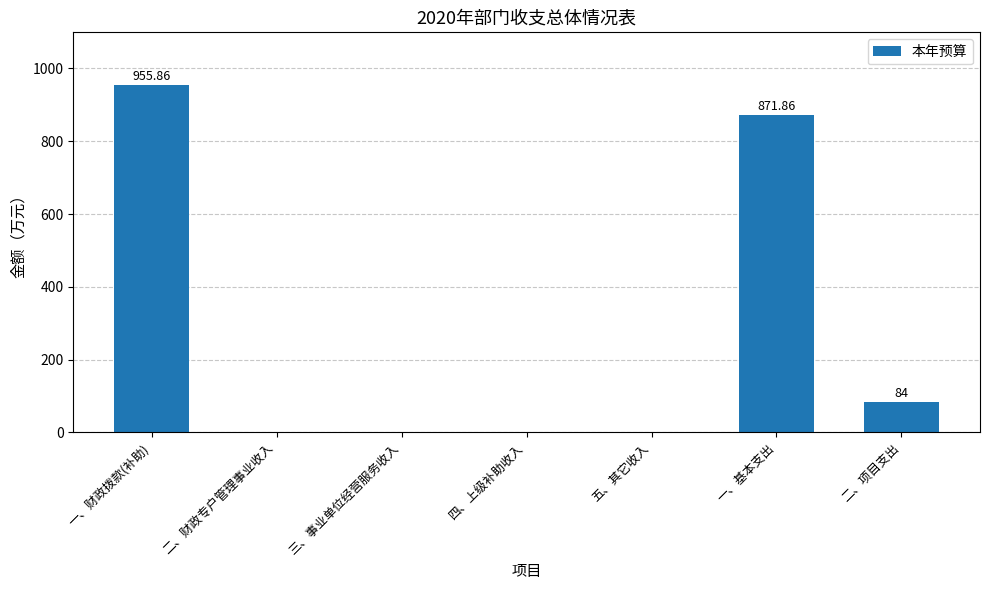

Which label corresponds to the largest value in the chart?

一、财政拨款(补助)